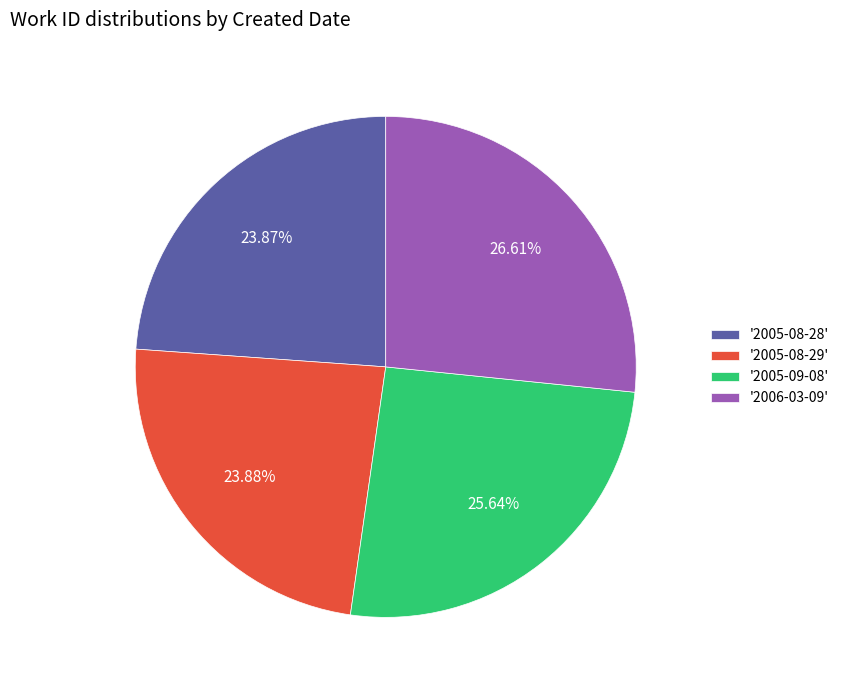

Combined, do '2005-09-08' and '2006-03-09' account for over 50%?

Yes